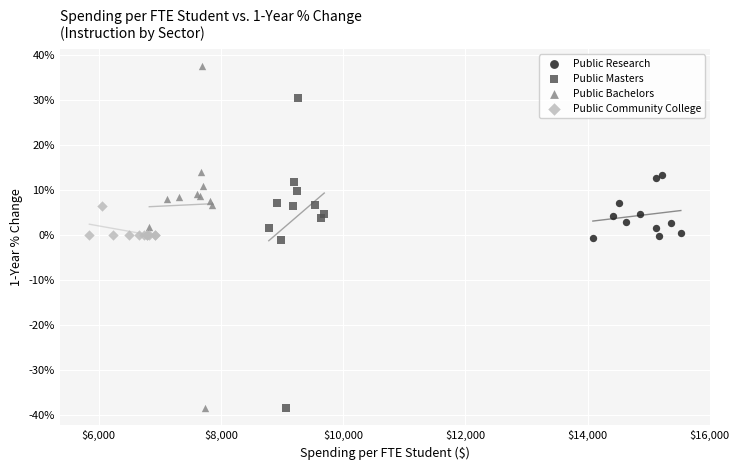

Which series reaches the maximum Y coordinate?

Public Bachelors